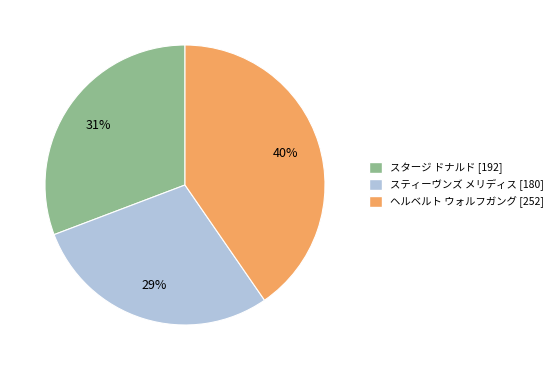

Is there any slice that represents more than half of the pie?

No